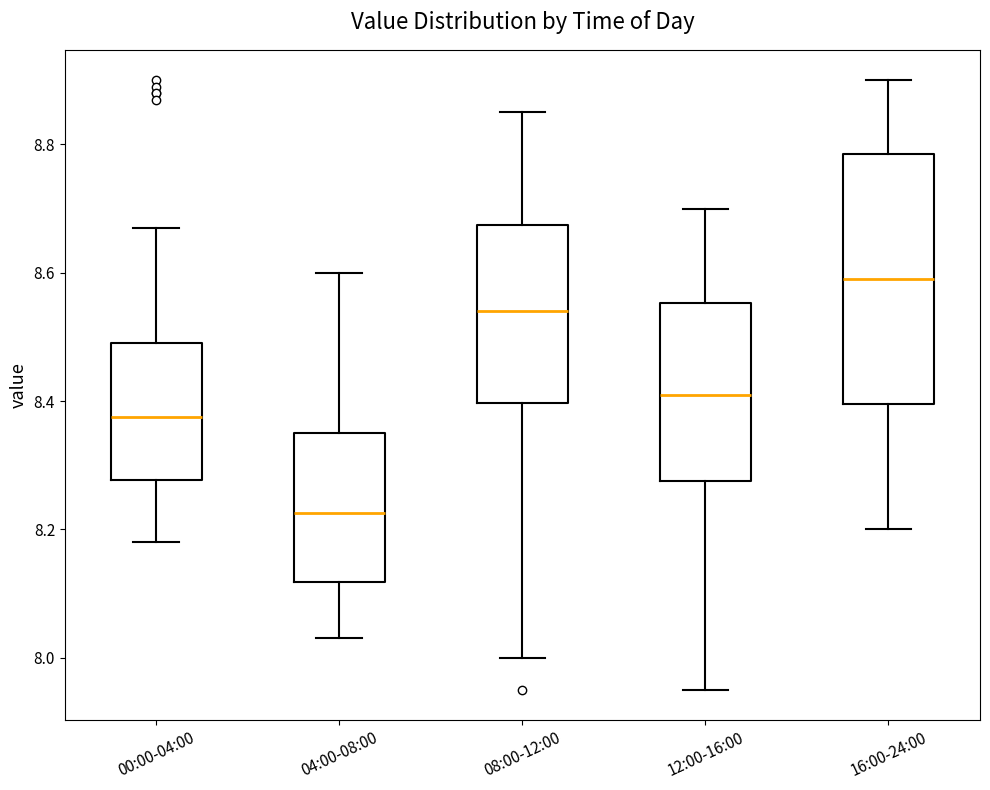

Comparing the boxes themselves (not the whiskers), which one is the tallest?

16:00-24:00